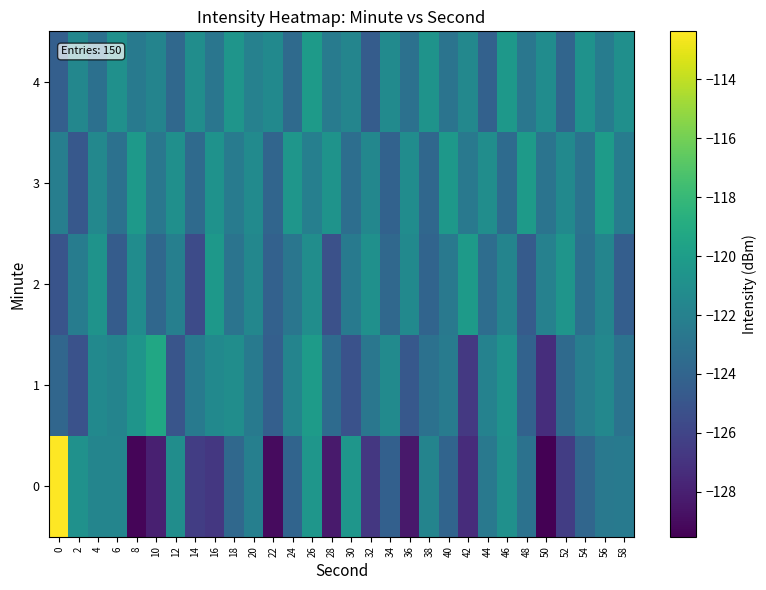

What is the minimum value shown in the chart?

-129.5